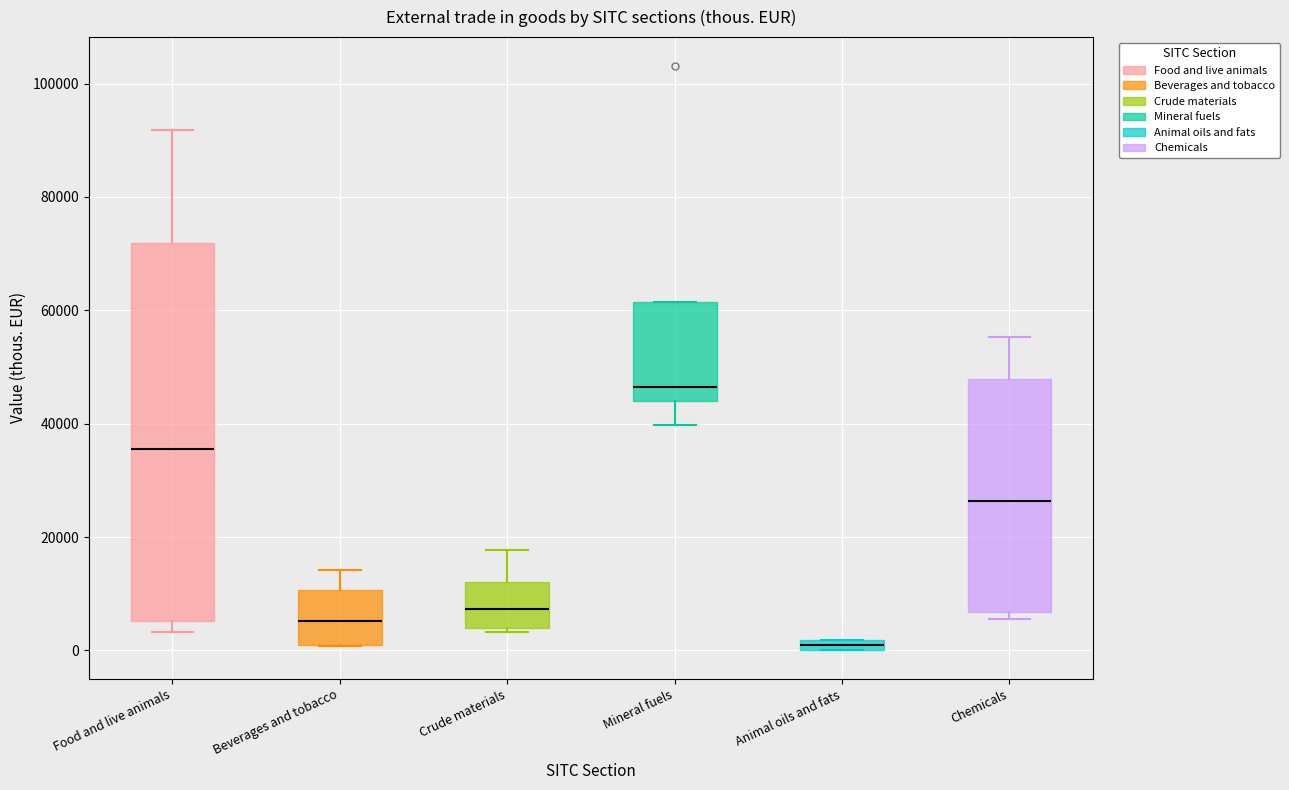

Where is the lower edge of the box for Food and live animals on the y-axis? The values are not printed on the chart, so give them approximately, as read against the axis.

6000